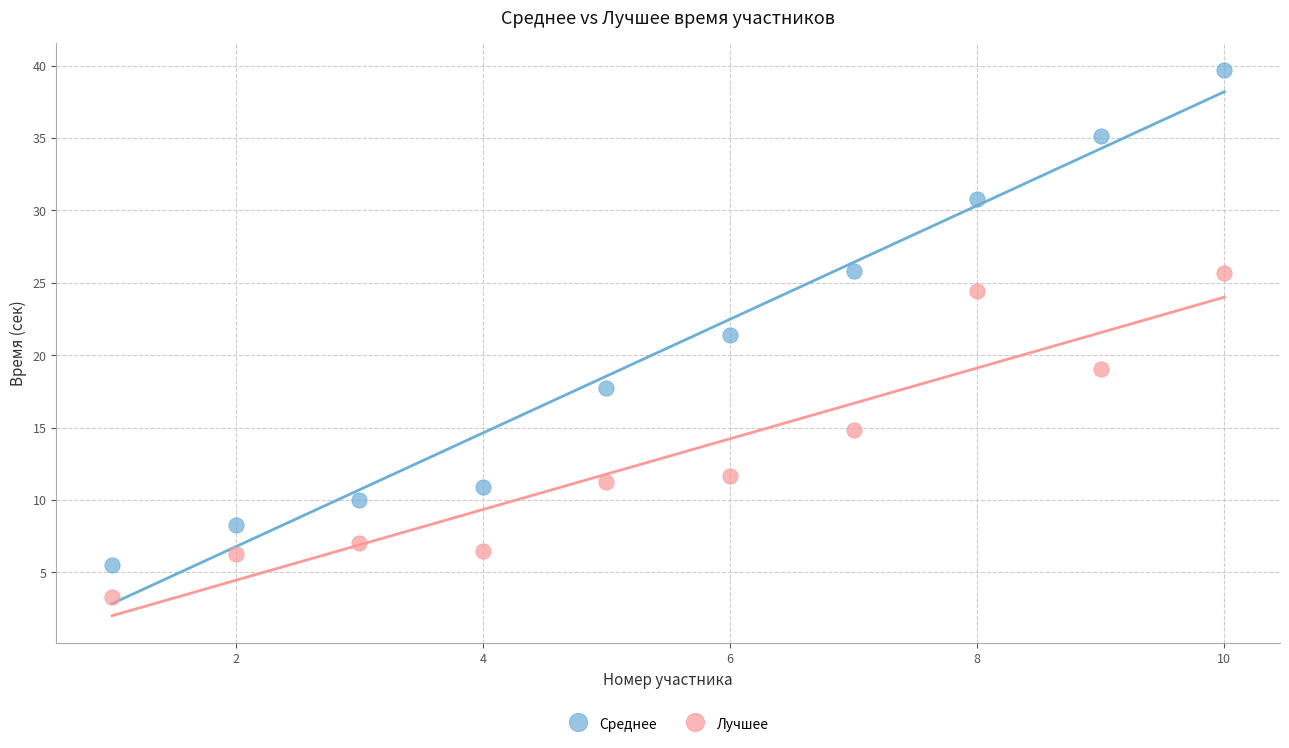

Across all data points, what is the range of X values (max minus min)?

9.0